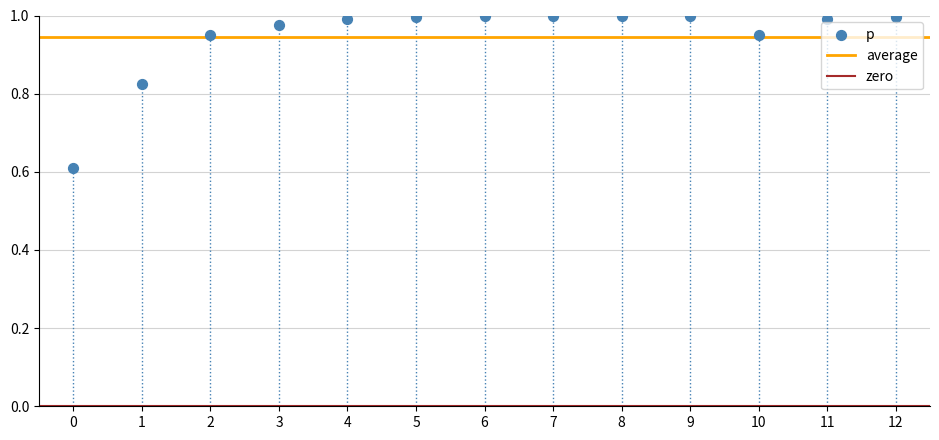

What Y value in the scatter plot is closest to 0?

0.6